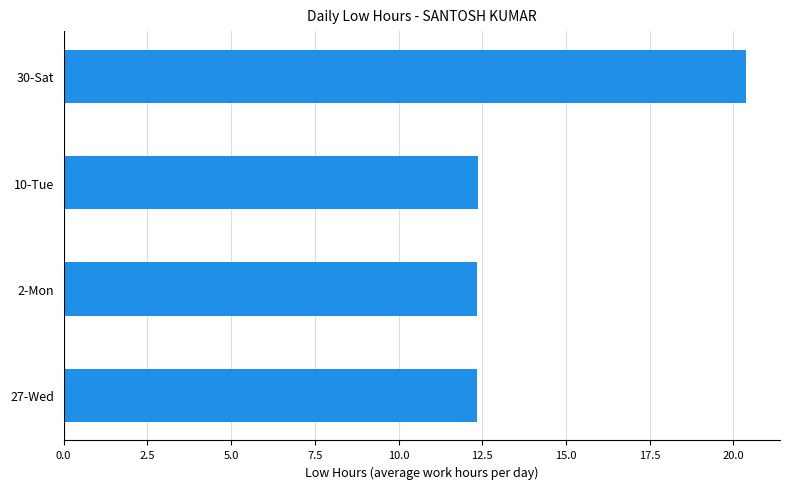

Approximately how many times larger is the value at 2-Mon compared to 10-Tue?

1.0